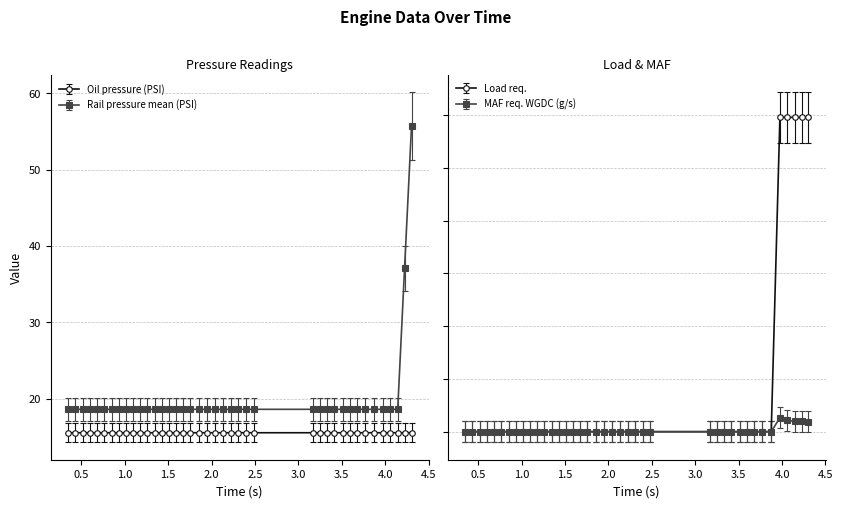

What is the value of the Rail pressure mean (PSI) point at the 9th from the left?

18.6